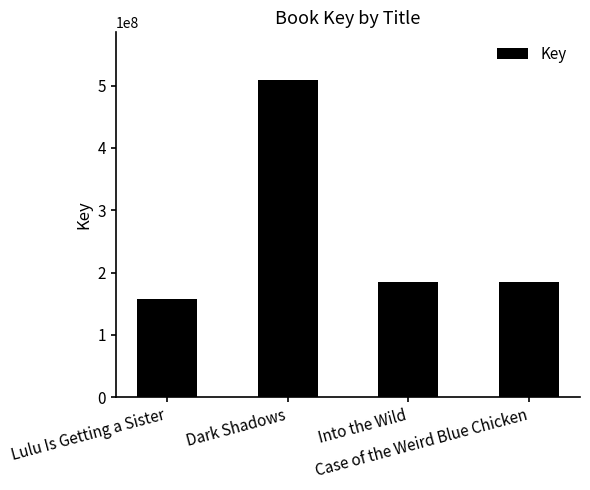

Which label corresponds to the largest value in the chart?

Dark Shadows